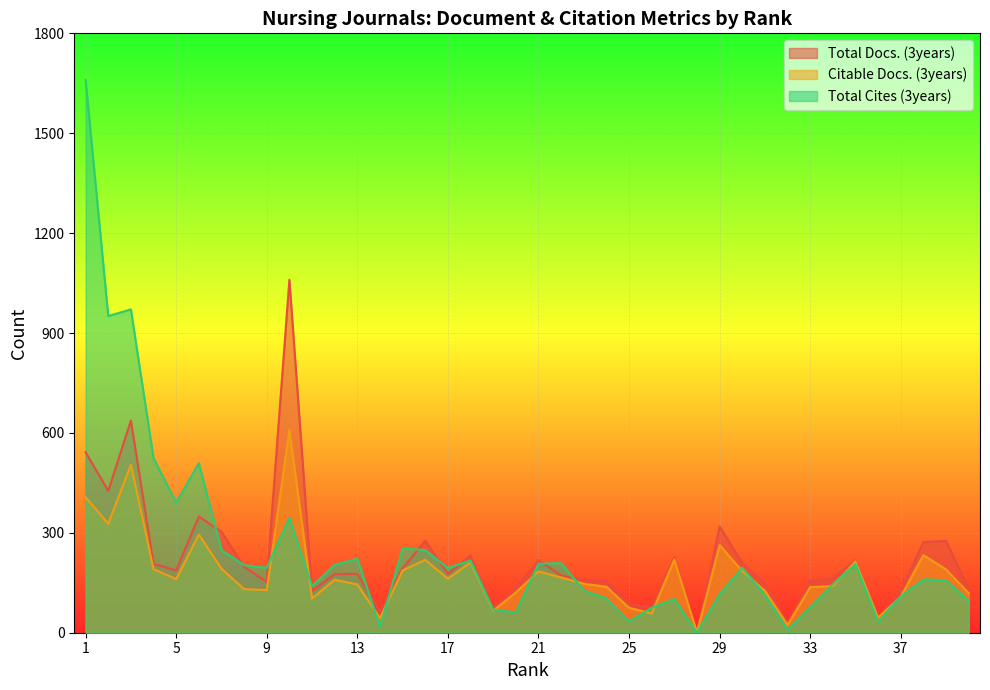

List the labels in order of Citable Docs. (3years) value, smallest first.

28, 32, 14, 36, 26, 19, 25, 11, 37, 40, 20, 31, 9, 8, 33, 24, 34, 13, 23, 12, 5, 17, 22, 21, 30, 15, 39, 4, 7, 18, 35, 16, 27, 38, 29, 6, 2, 1, 3, 10